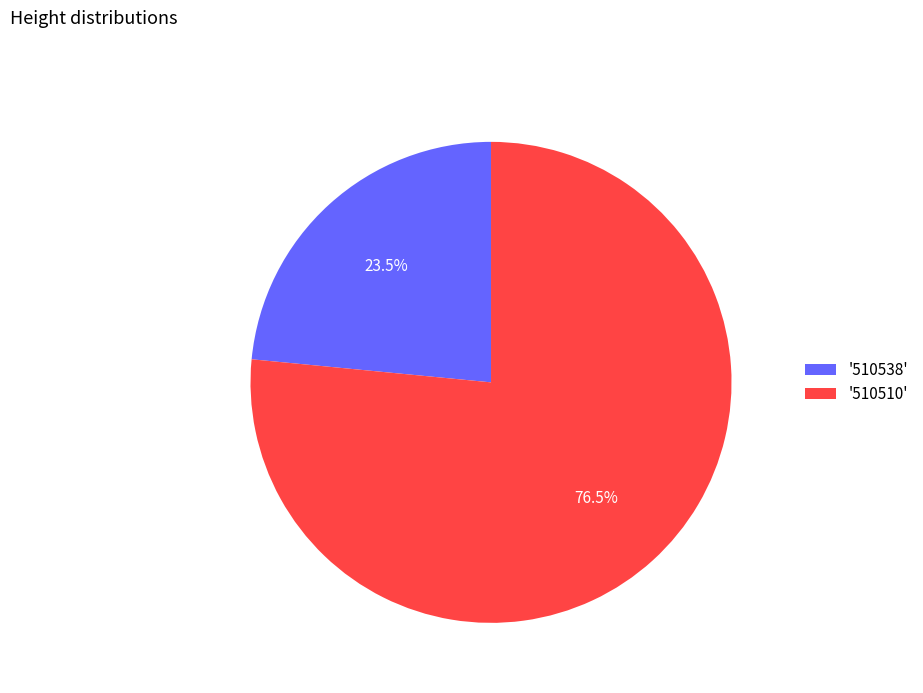

What is the total percentage of '510510' and '510538'?

100.0%